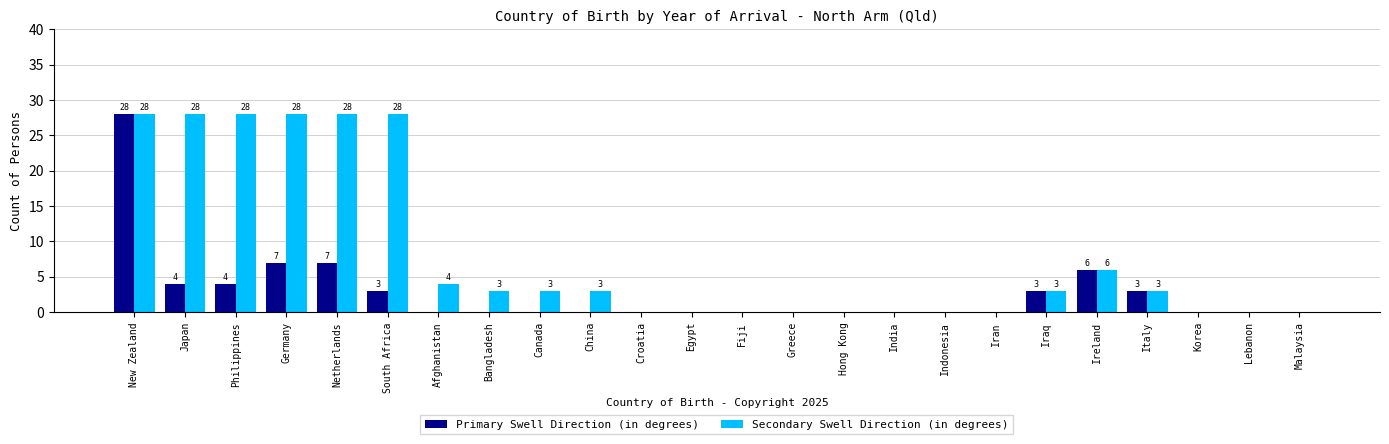

What is the highest value of the Secondary Swell Direction (in degrees) series?

28